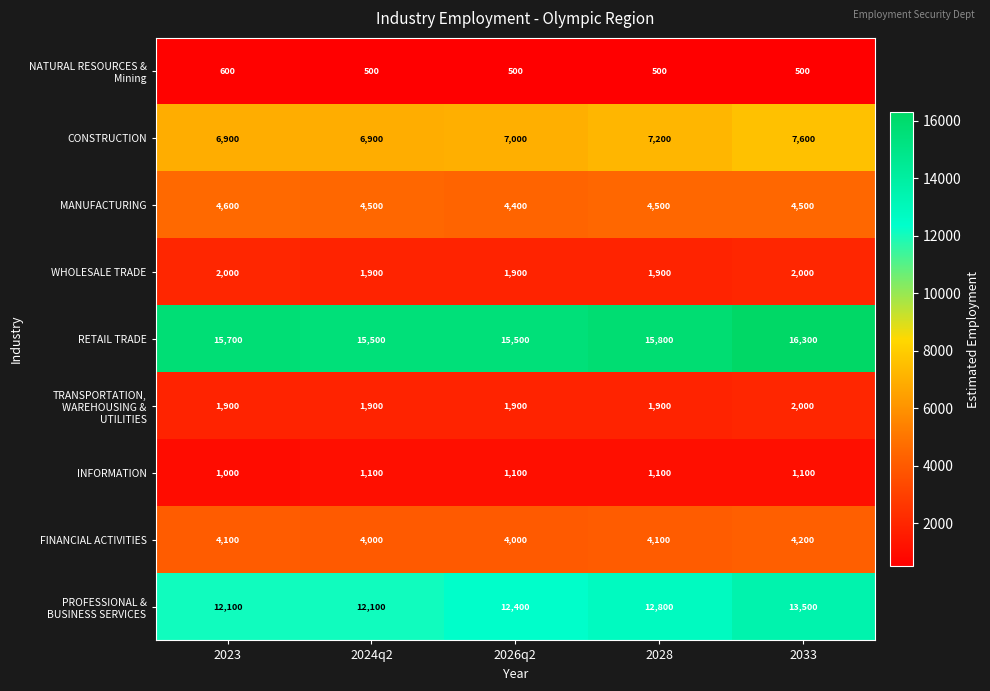

What is the total value across all series at 2024q2?

48400